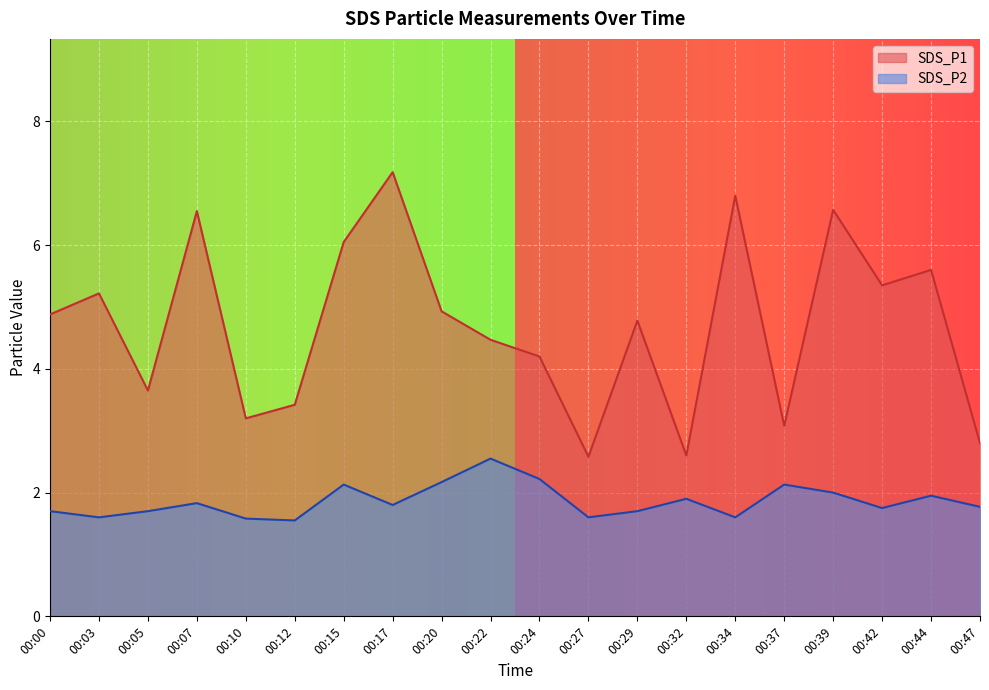

What is the lowest value of the SDS_P2 series?

1.6